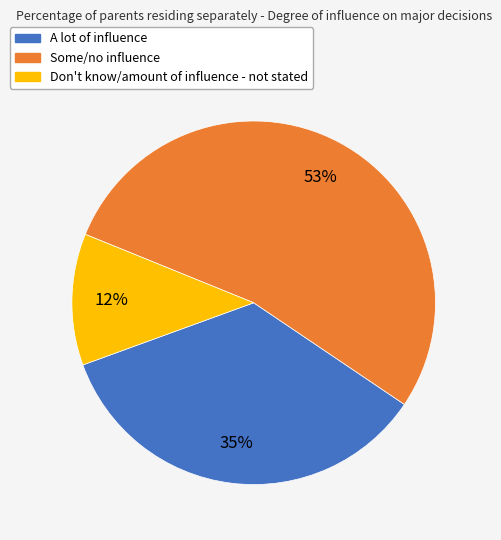

Which slice is the smallest?

Don't know/amount of influence - not stated